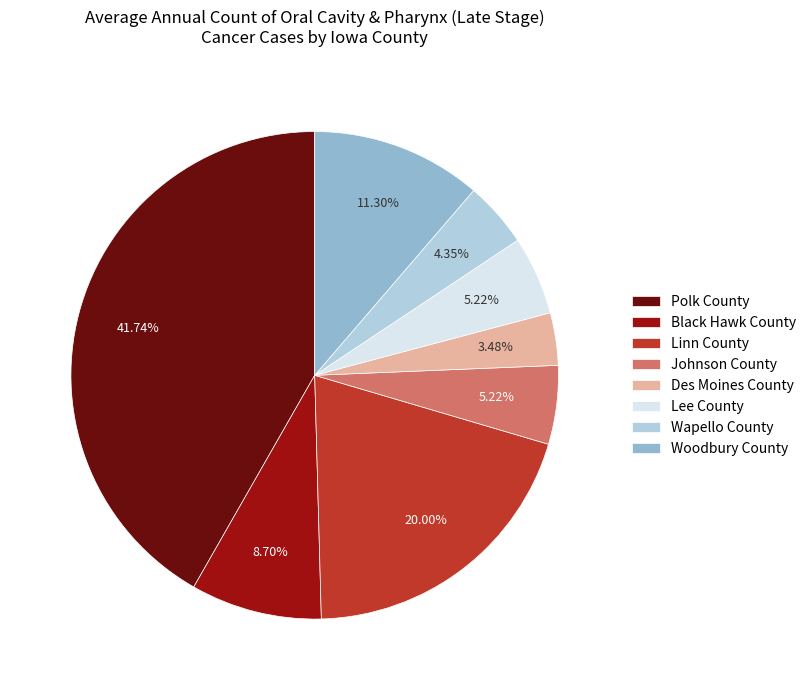

To the nearest percent, what percentage of the pie is Woodbury County?

11%